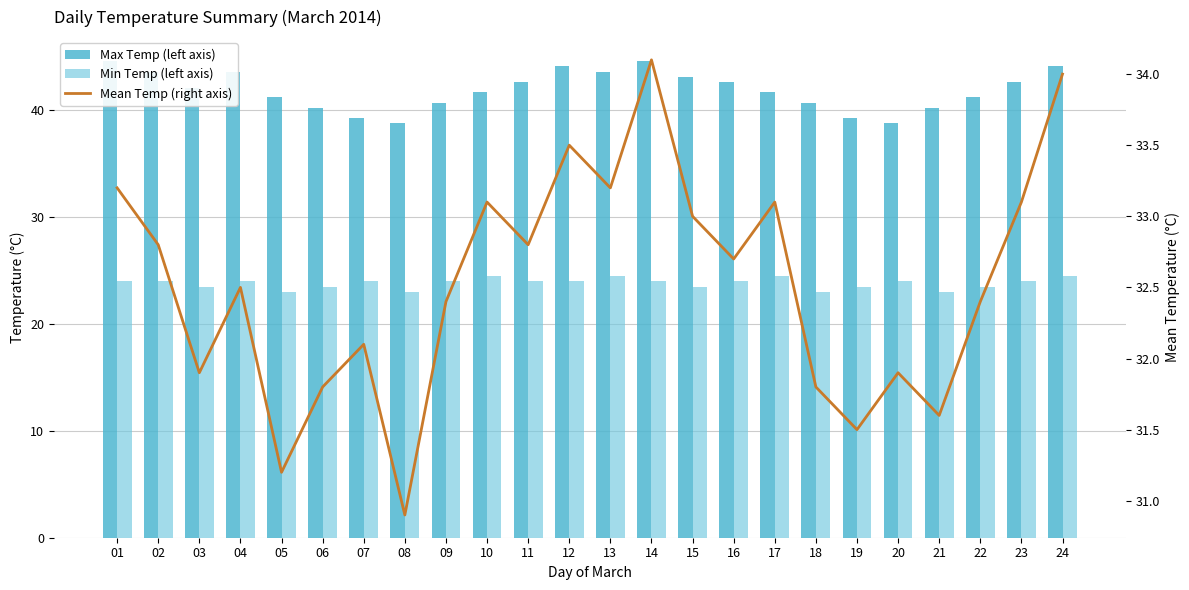

What is the value of the Min Temp (left axis) bar at the 3rd from the left?

23.5